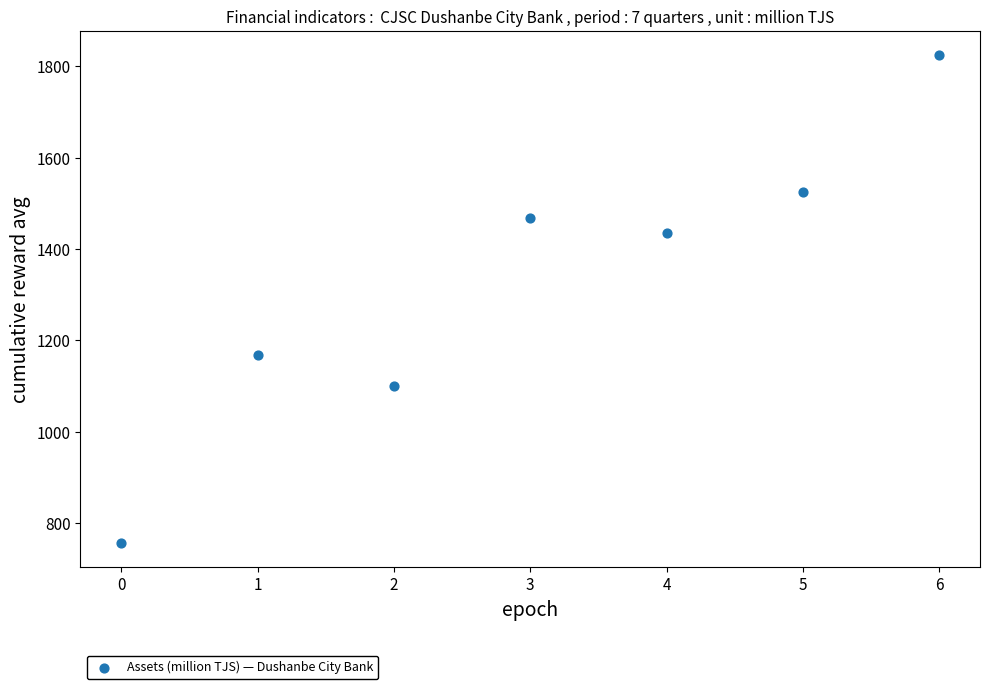

What Y value in the scatter plot is closest to 1290?

1167.0